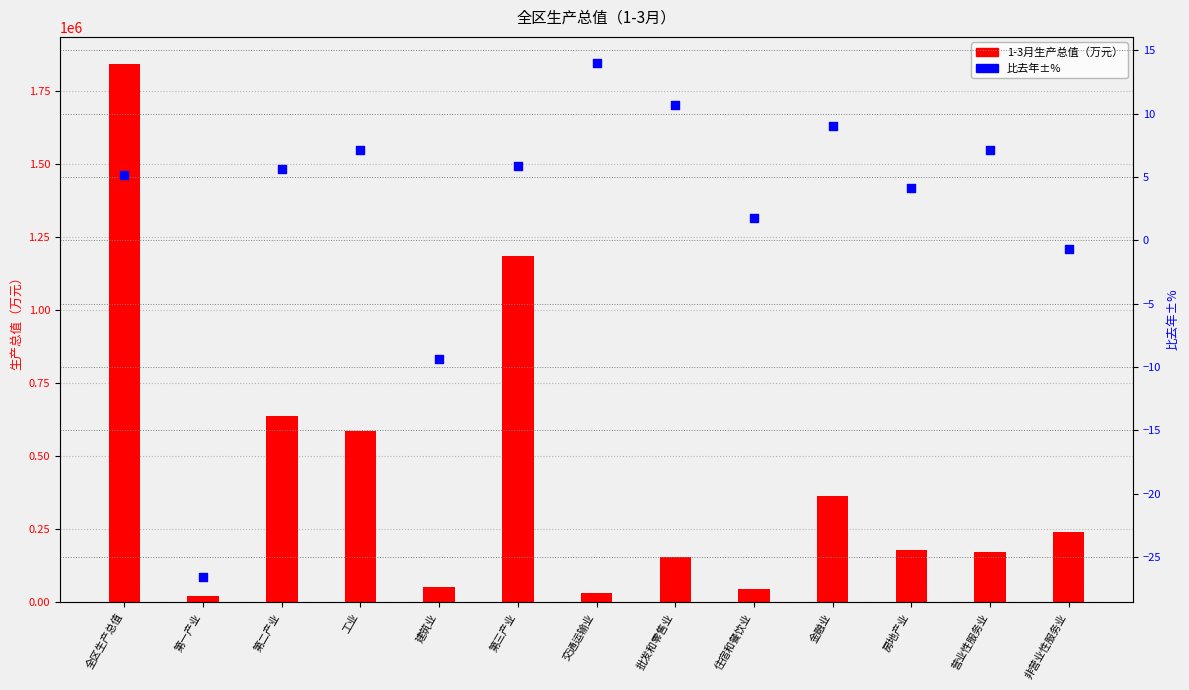

Which series contains the lowest Y value?

比去年±%